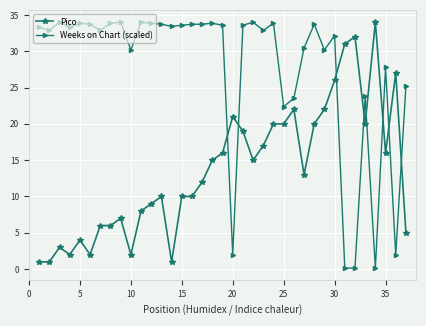

What is the sum of all Pico values?

505.0